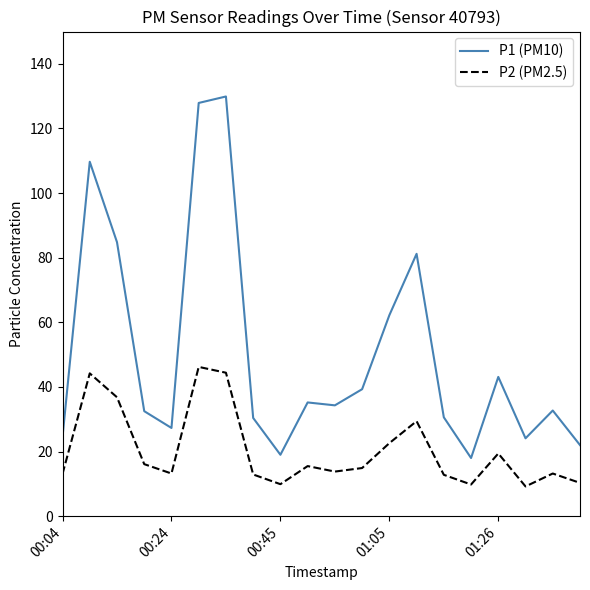

Which series has the largest total across all categories?

P1 (PM10)